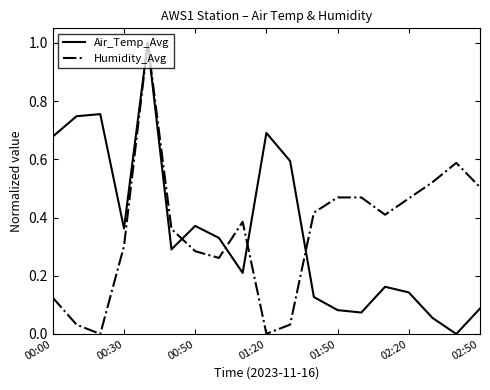

Does the chart display data point markers on the line(s)?

No